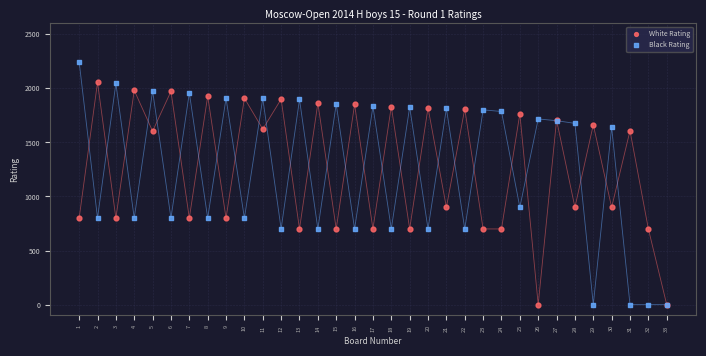

Which series has the largest Y range (max minus min)?

Black Rating